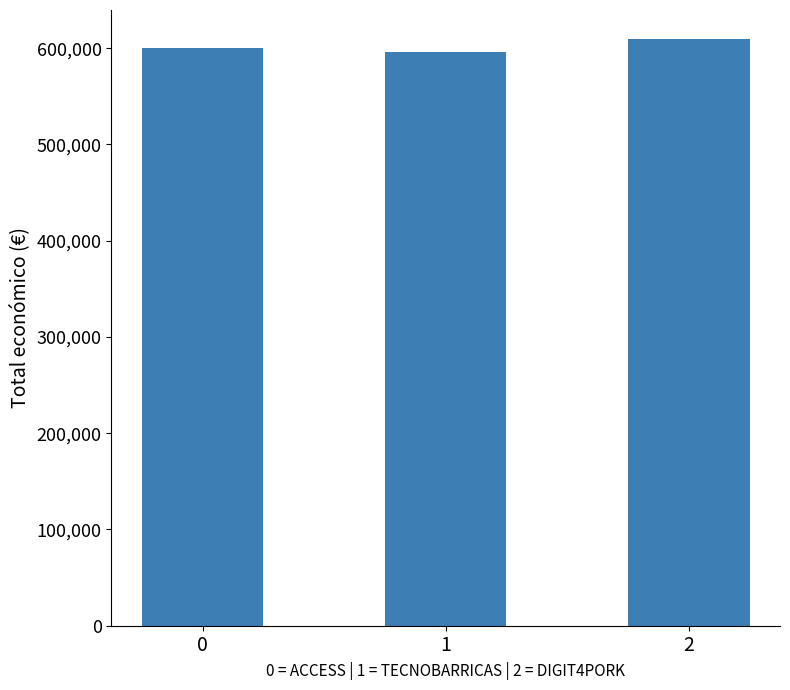

What is the value of the 3rd bar from the left?

609206